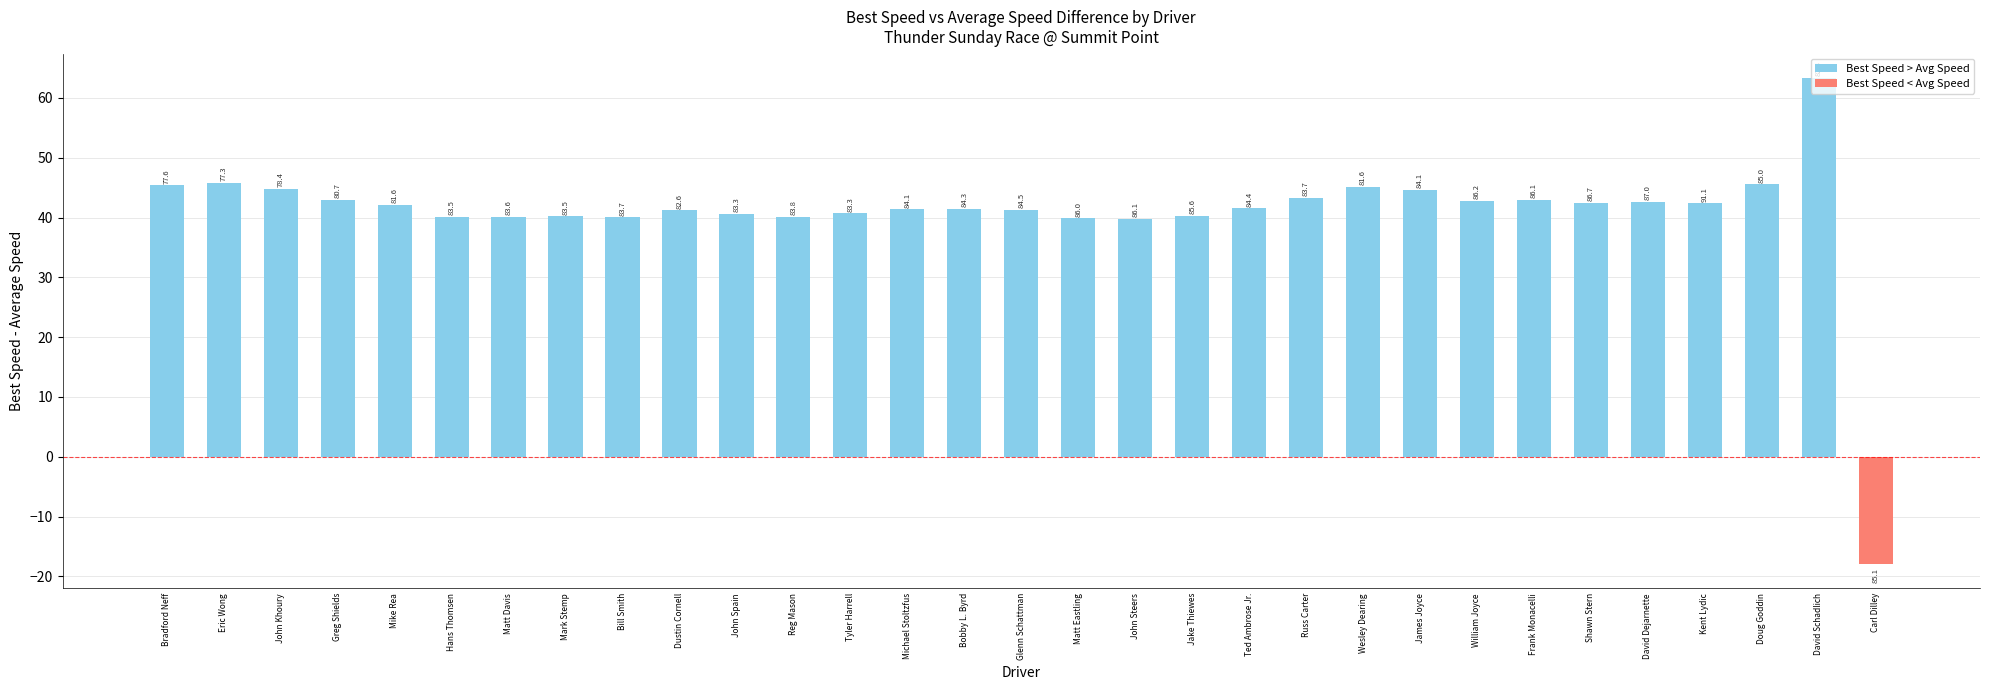

What is the greatest value displayed?

63.3